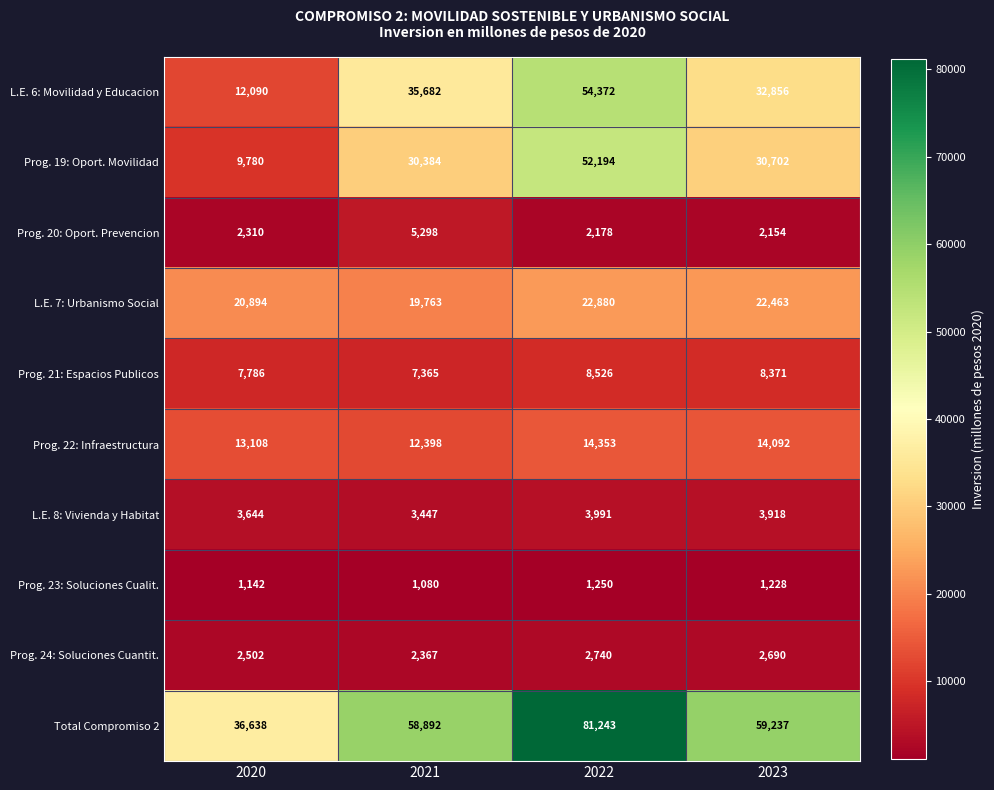

The Total Compromiso 2 series shows 91740 at 2023. True or false?

False